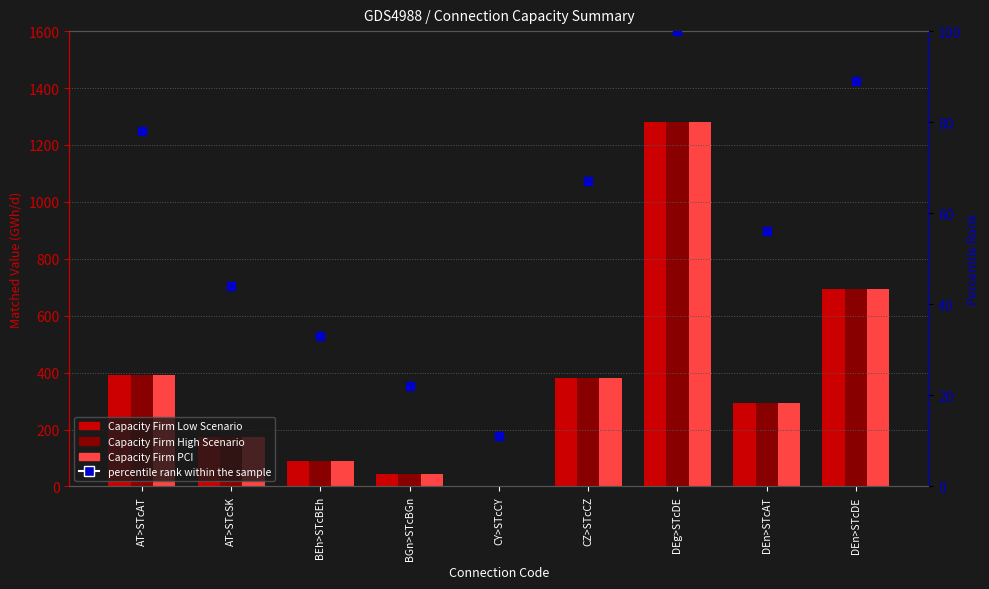

What is the total value across all series at DEg>STcDE?

3938.3